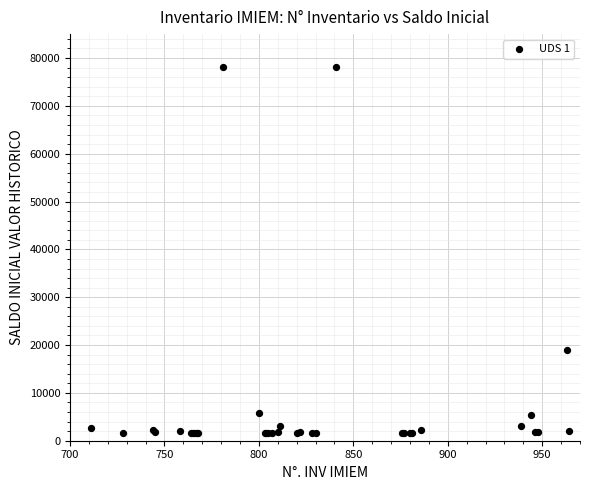

What Y value in the scatter plot is closest to 39948?

18889.9